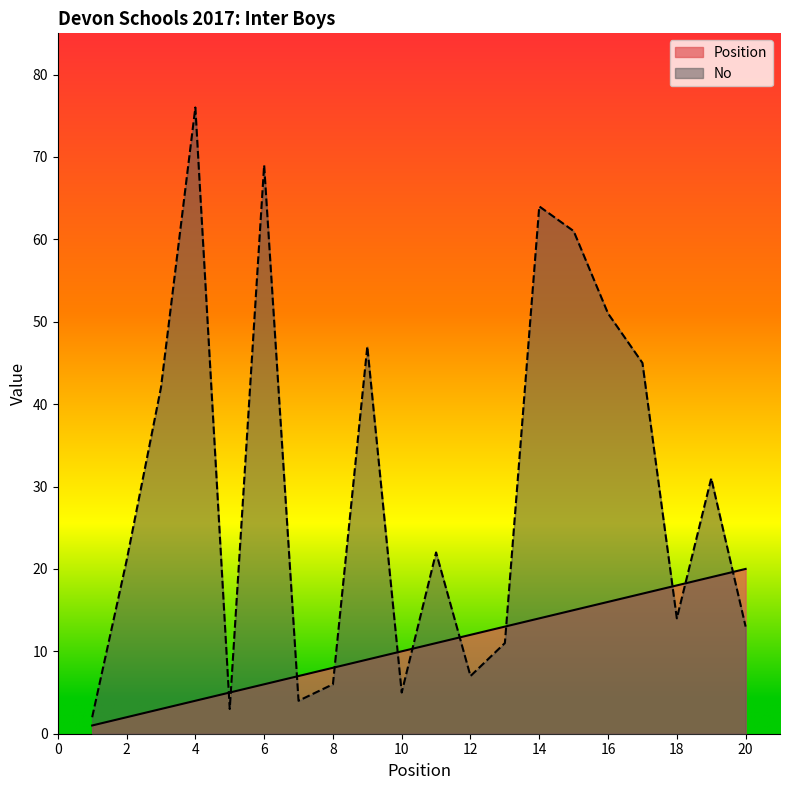

At which label does Position first exceed 11?

12